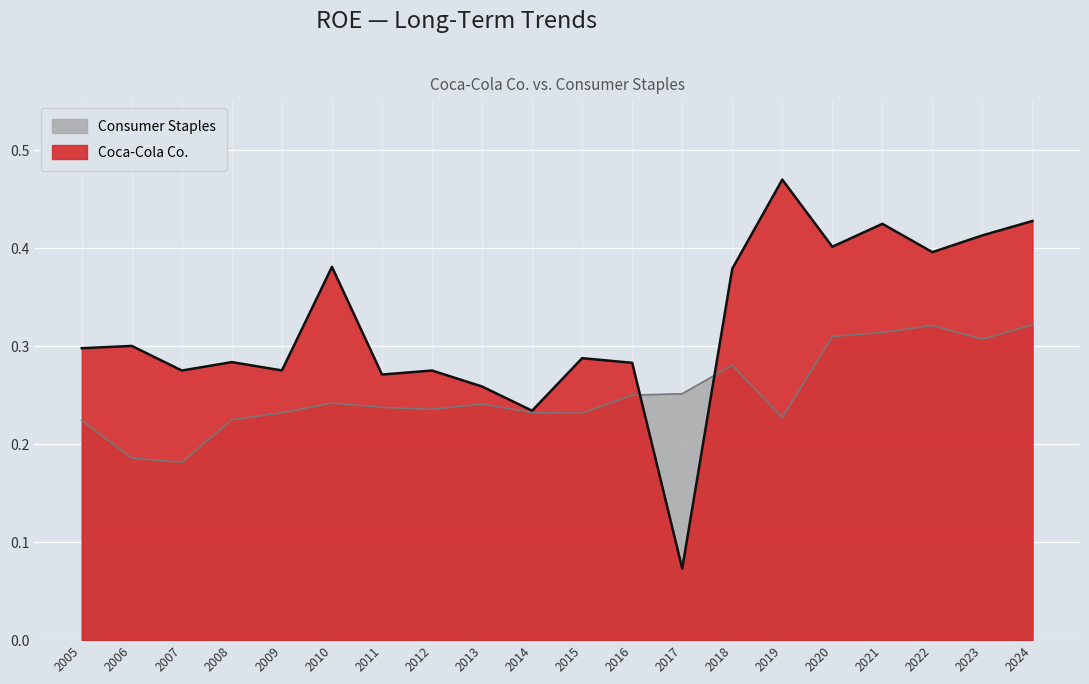

Reading left to right, what are all the values shown in this chart?

Consumer Staples: 2005=0.2	2006=0.2	2007=0.2	2008=0.2	2009=0.2	2010=0.2	2011=0.2	2012=0.2	2013=0.2	2014=0.2	2015=0.2	2016=0.2	2017=0.3	2018=0.3	2019=0.2	2020=0.3	2021=0.3	2022=0.3	2023=0.3	2024=0.3
Coca-Cola Co.: 2005=0.3	2006=0.3	2007=0.3	2008=0.3	2009=0.3	2010=0.4	2011=0.3	2012=0.3	2013=0.3	2014=0.2	2015=0.3	2016=0.3	2017=0.1	2018=0.4	2019=0.5	2020=0.4	2021=0.4	2022=0.4	2023=0.4	2024=0.4